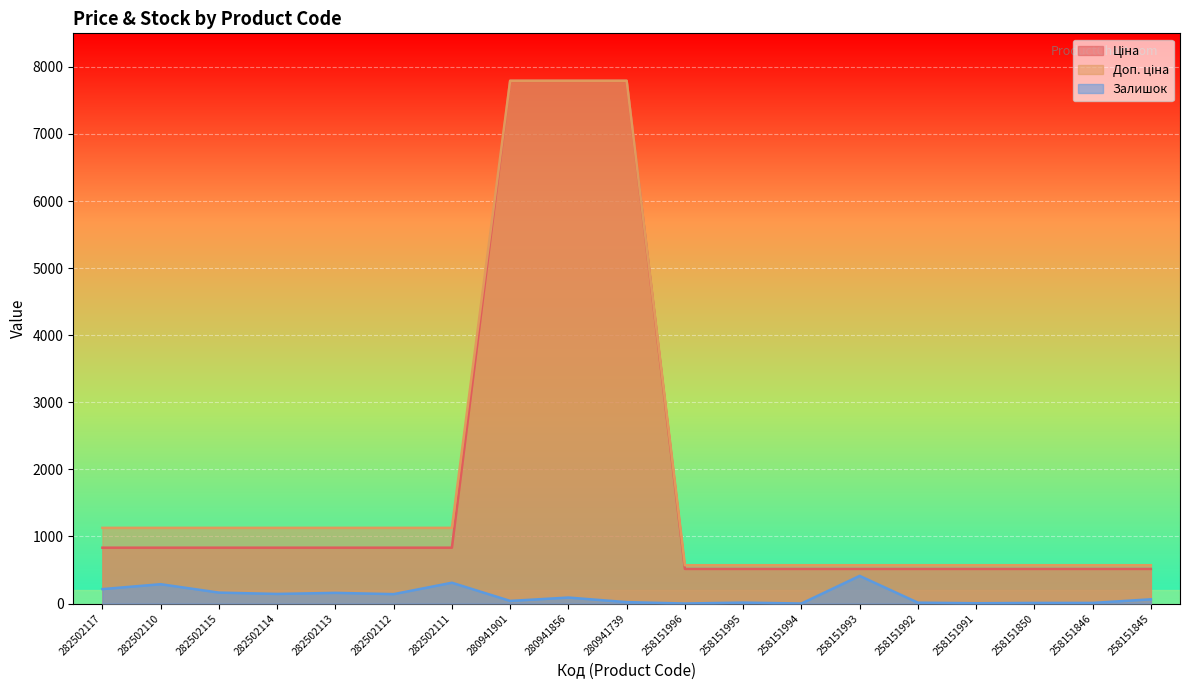

How many lines are shown in the chart?

3